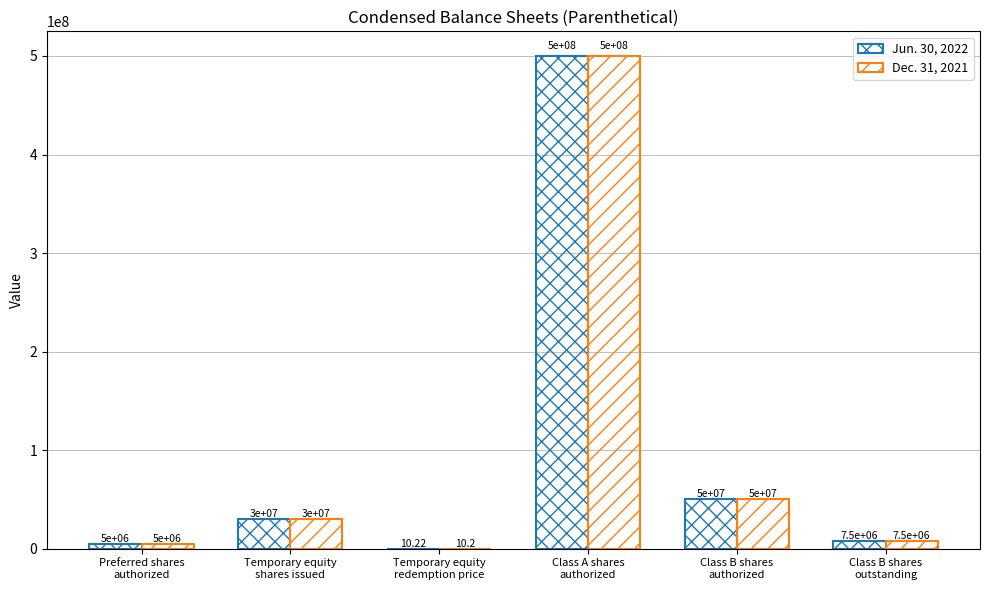

Count the number of categories in the chart.

6